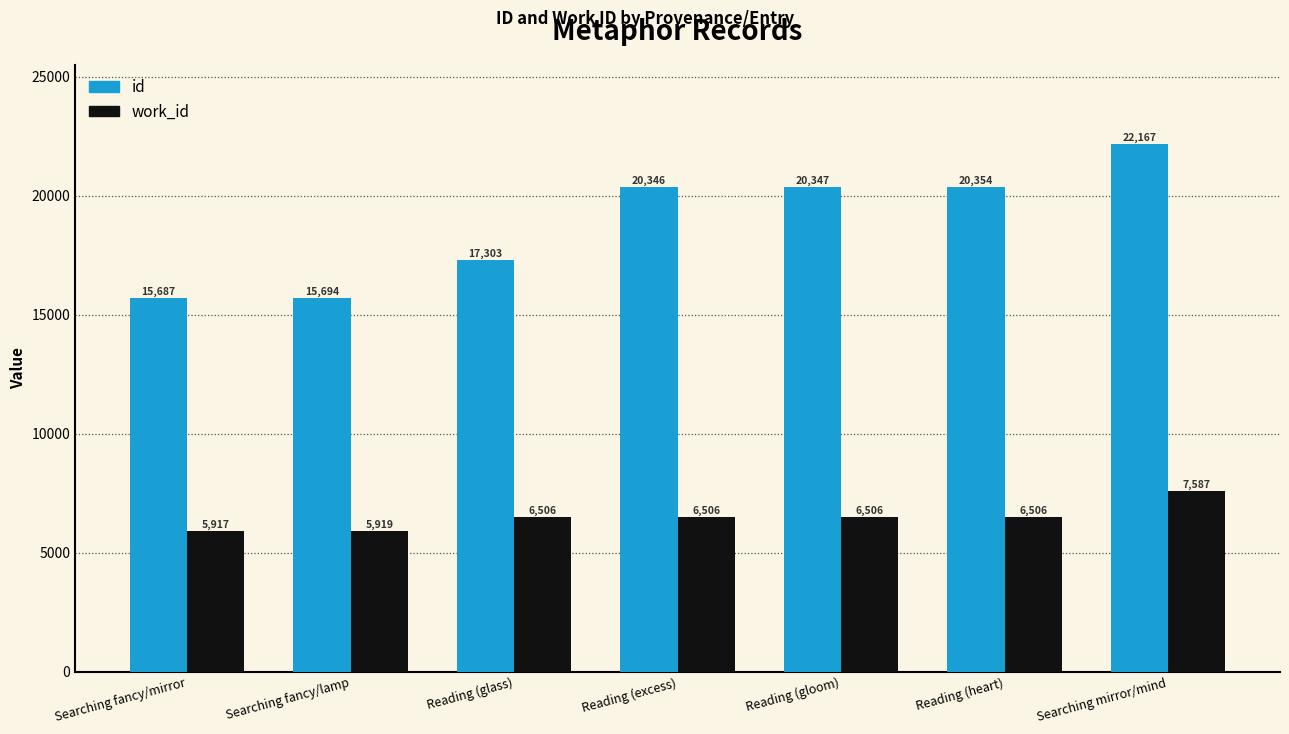

What is the average value of the id series?

18843